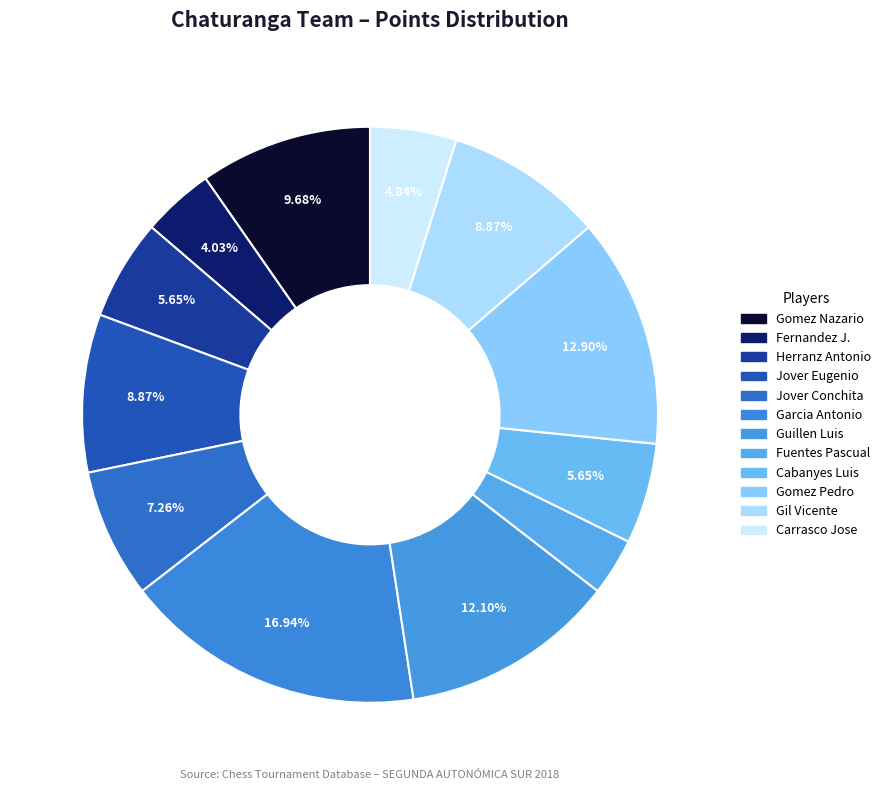

How many slices are in this pie chart?

12